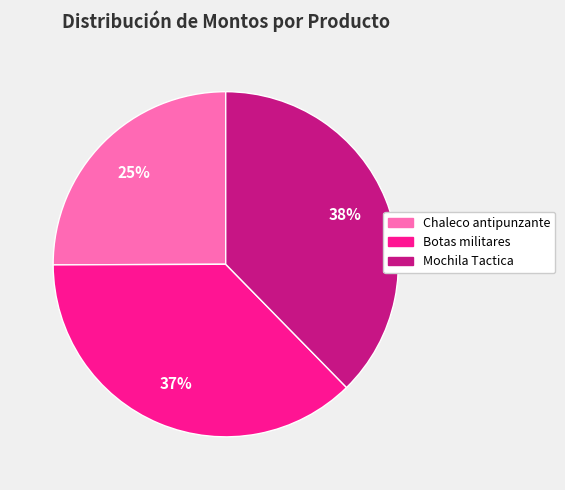

Do Chaleco antipunzante and Mochila Tactica together represent more than half of the pie?

Yes